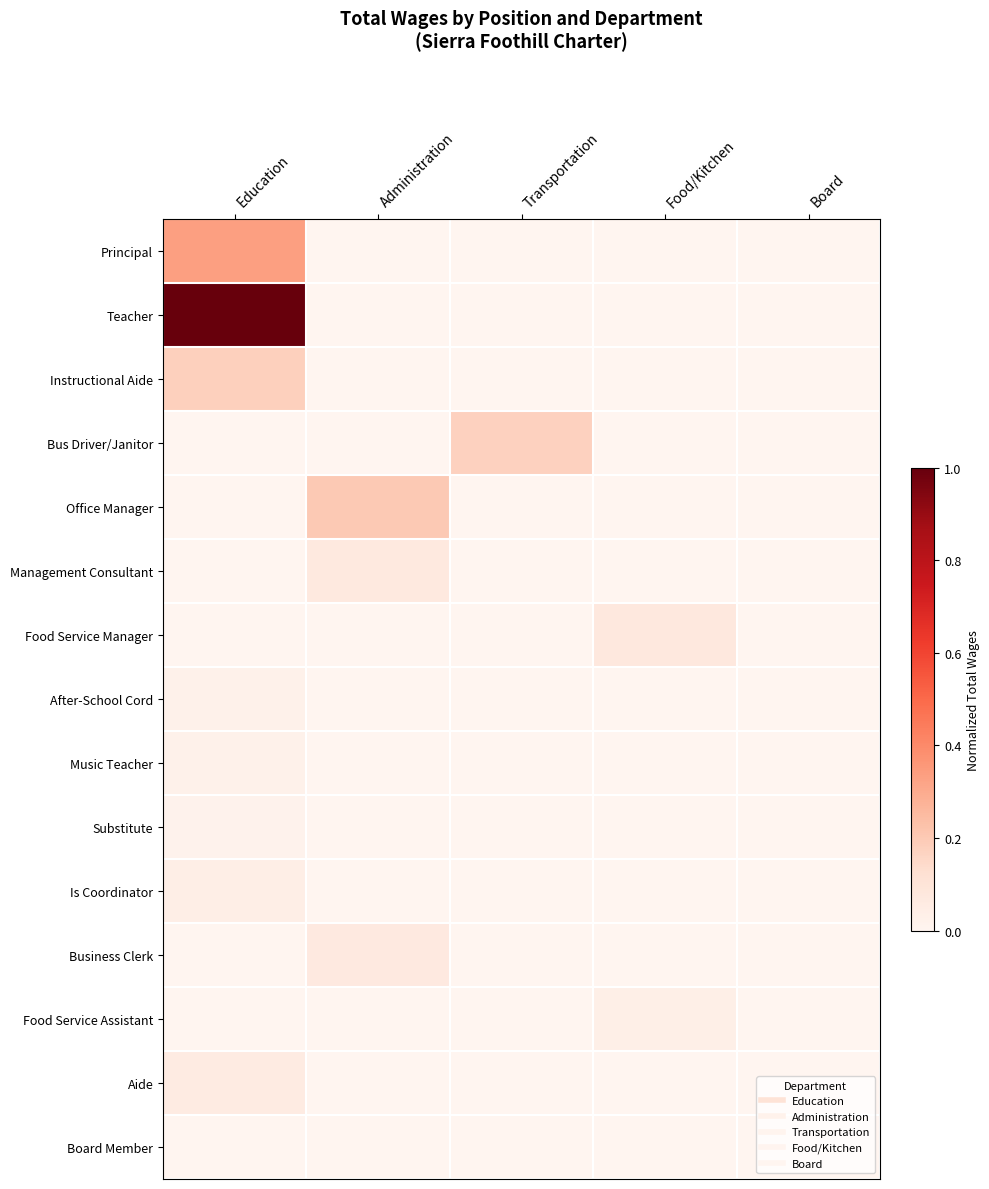

Rank the series at Transportation from lowest to highest value.

Principal, Teacher, Instructional Aide, Office Manager, Management Consultant, Food Service Manager, After-School Cord, Music Teacher, Substitute, Is Coordinator, Business Clerk, Food Service Assistant, Aide, Board Member, Bus Driver/Janitor